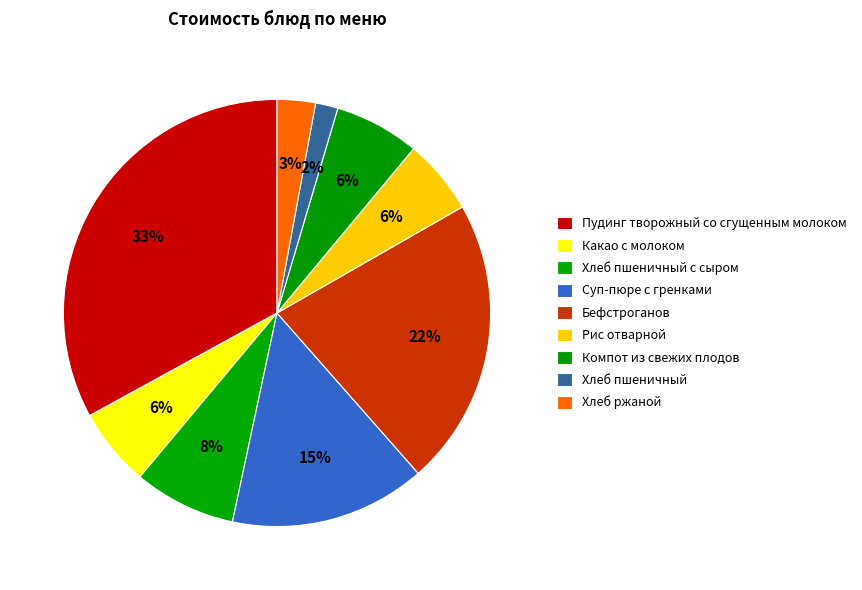

What is the smallest slice in the pie chart?

Хлеб пшеничный